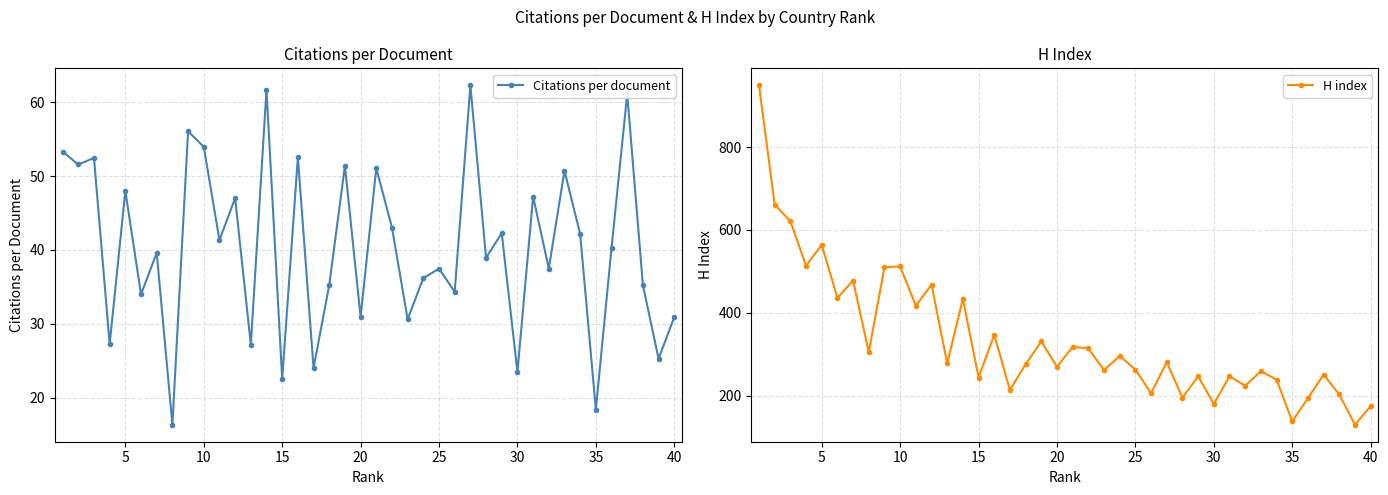

What is the difference between the maximum and minimum values in the Citations per document series?

46.0